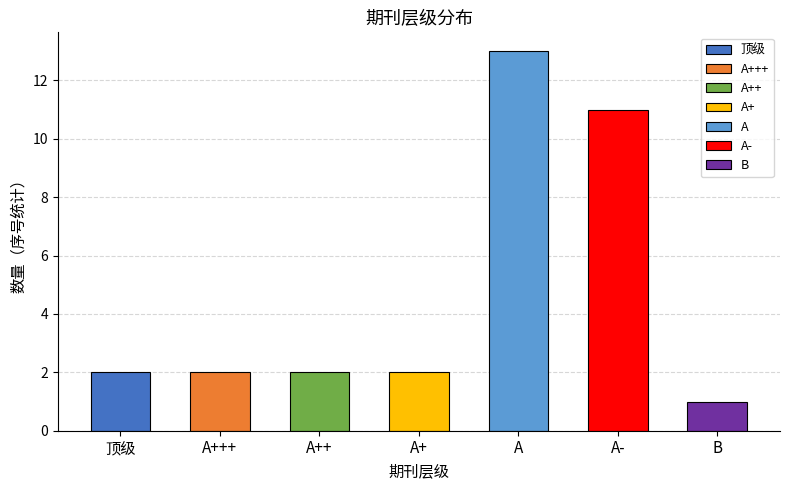

What is the smallest value displayed?

1